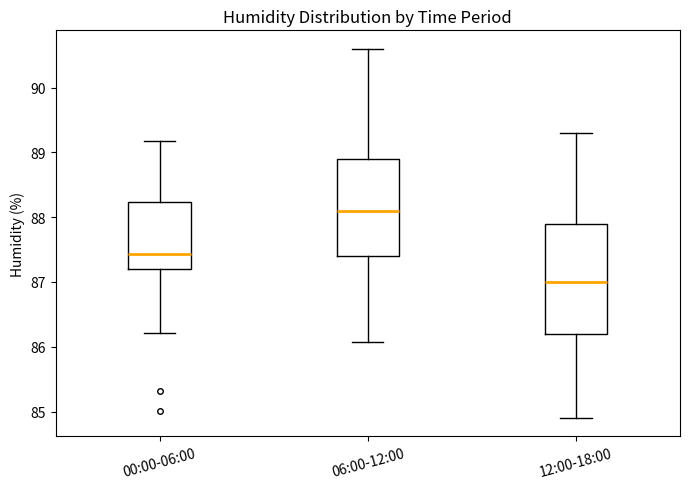

Which box's median line is the highest?

06:00-12:00